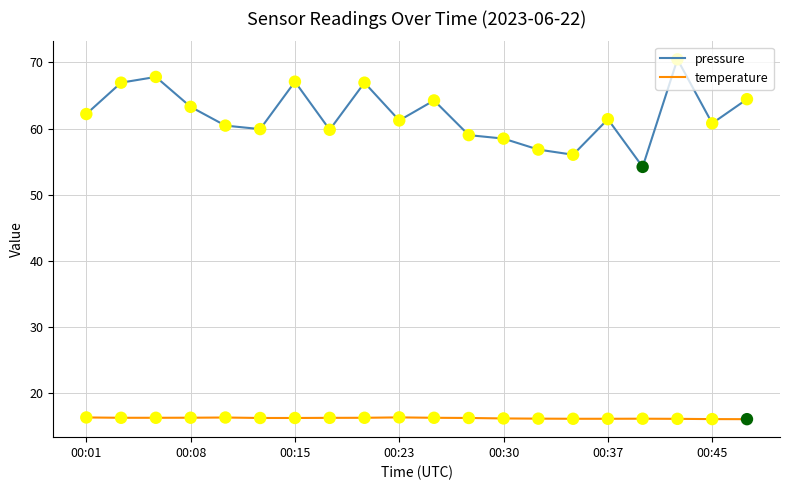

Which series has the widest spread of values?

pressure